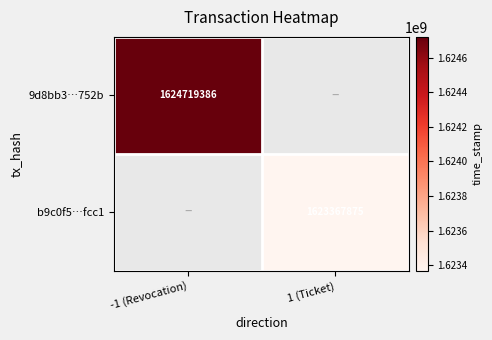

At which category does the chart reach its peak across all series?

-1 (Revocation)